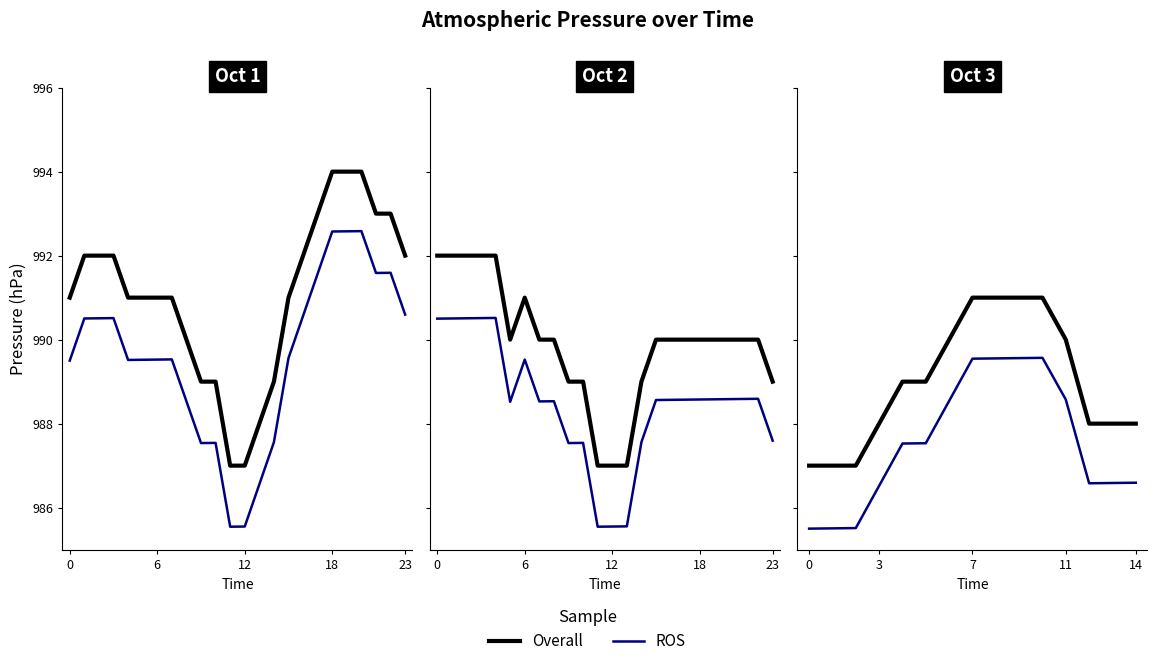

Which has a higher value, 23 or 5?

23